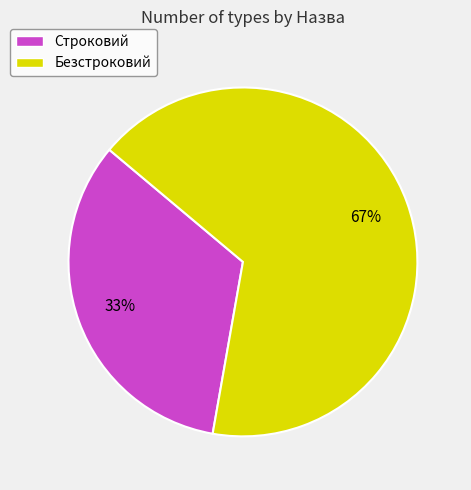

How many segments does this pie chart have?

2